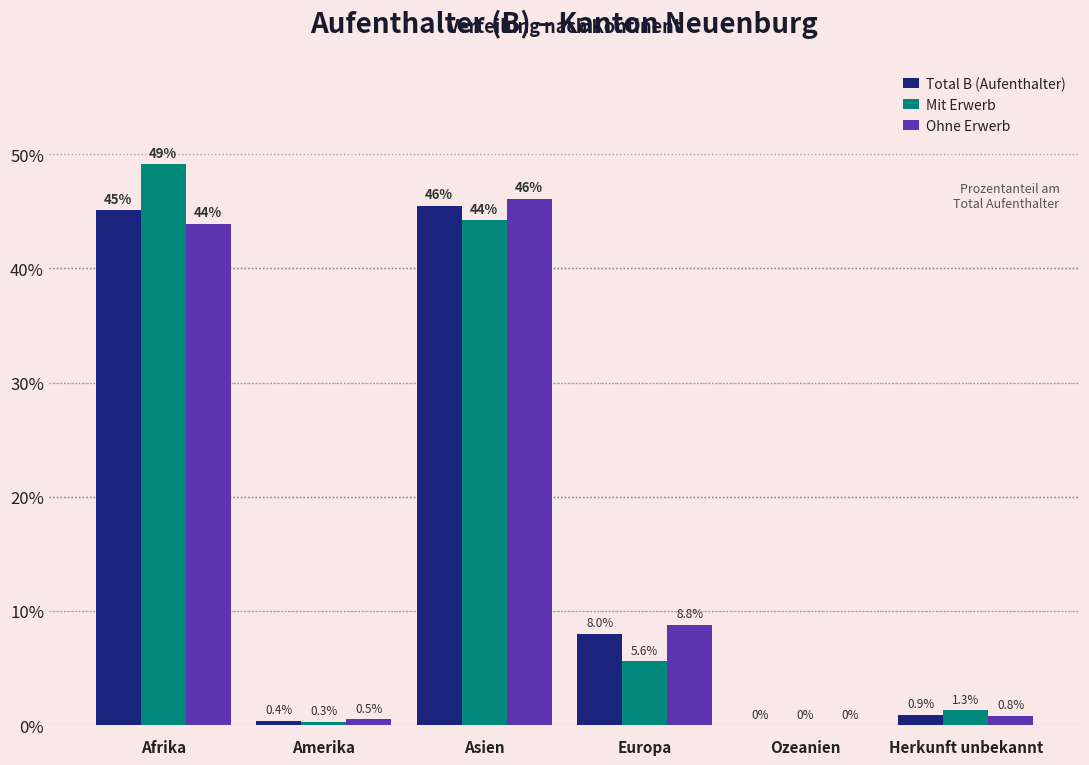

Reading left to right, extract all data points from this chart.

Total B (Aufenthalter): Afrika=45.1	Amerika=0.4	Asien=45.5	Europa=8.0	Ozeanien=0.0	Herkunft unbekannt=0.9
Mit Erwerb: Afrika=49.1	Amerika=0.3	Asien=44.2	Europa=5.6	Ozeanien=0.0	Herkunft unbekannt=1.3
Ohne Erwerb: Afrika=43.9	Amerika=0.5	Asien=46.1	Europa=8.8	Ozeanien=0.0	Herkunft unbekannt=0.8